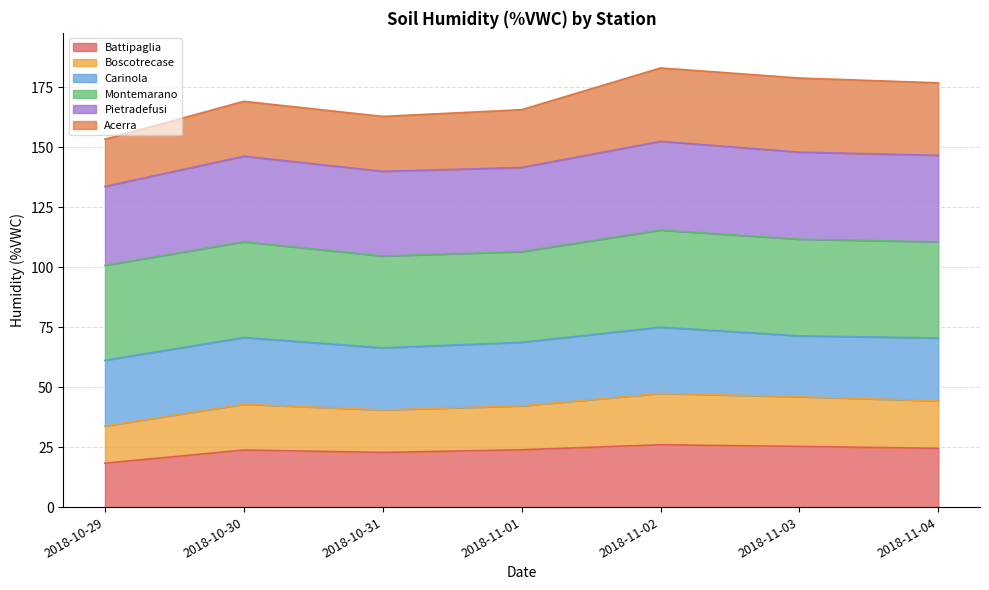

What is the greatest value displayed?

183.1